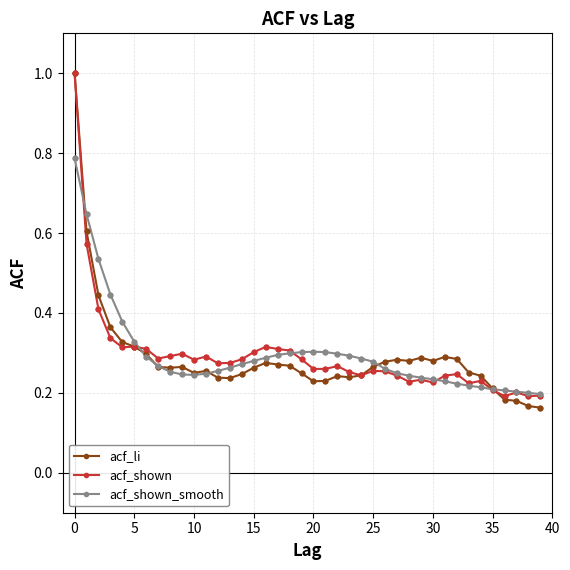

At how many categories does at least one series exceed 0?

40